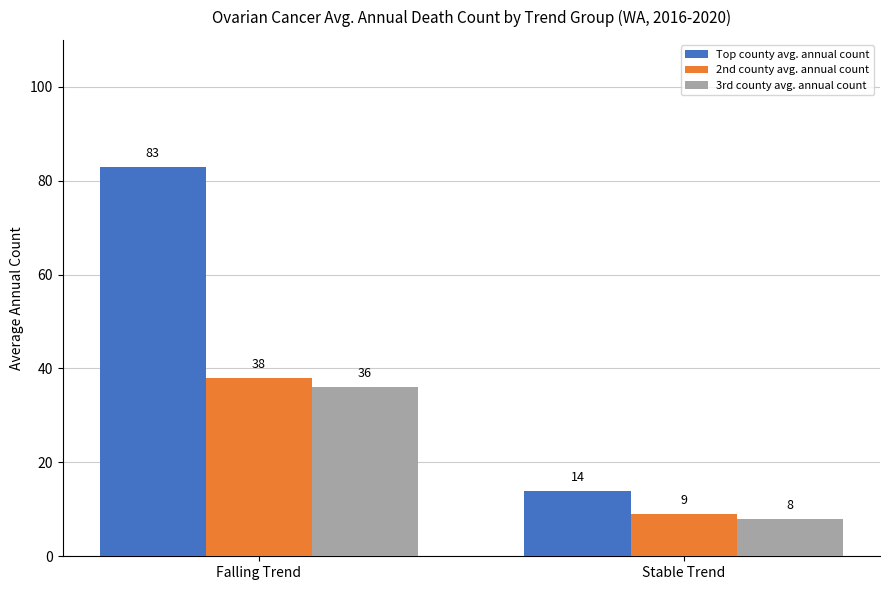

Count the number of data series in this chart.

3